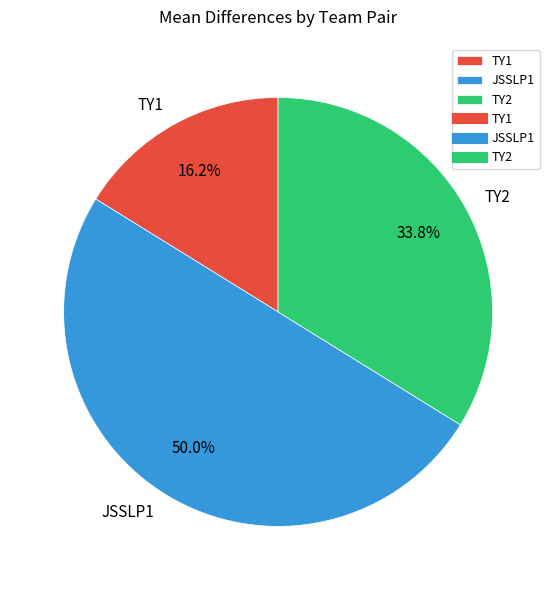

What percentage is the TY1 slice, to the nearest percent?

16%